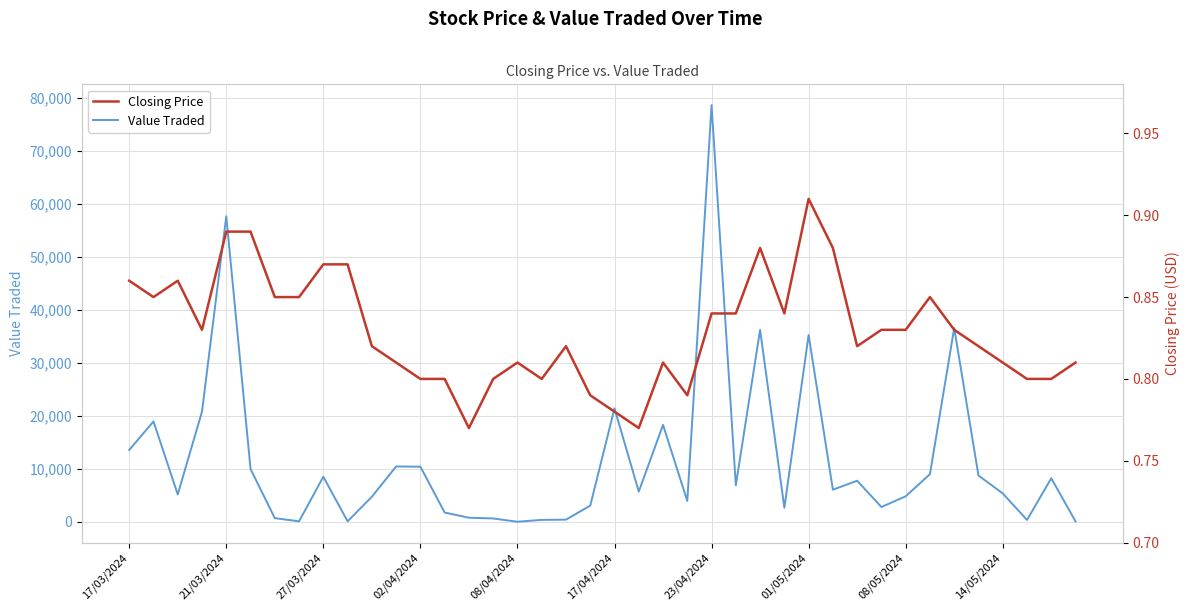

What is the average value of the Closing Price series?

0.8